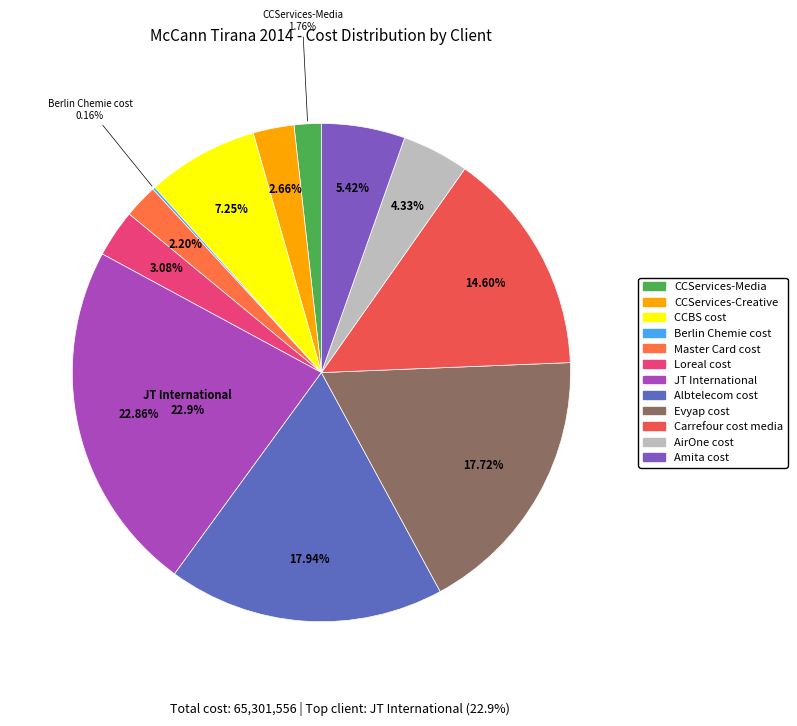

Does Amita cost account for over 50% of the chart?

No